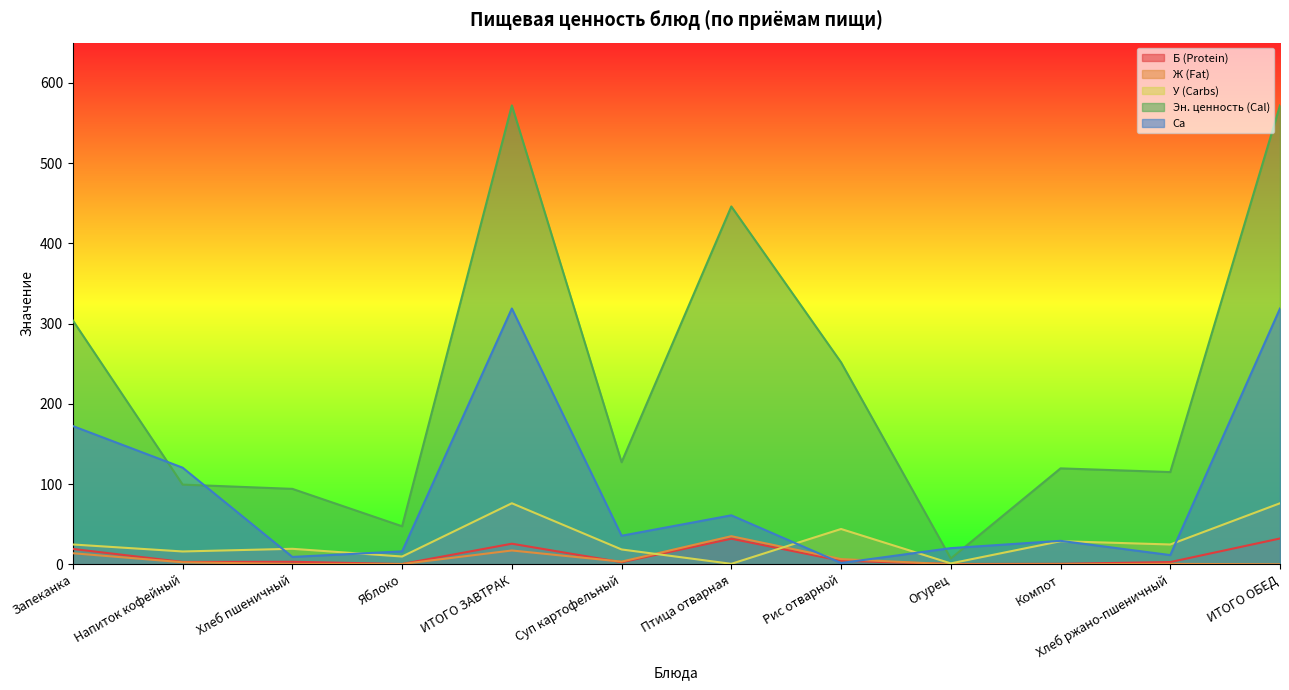

Which series has the largest total across all categories?

Эн. ценность (Cal)